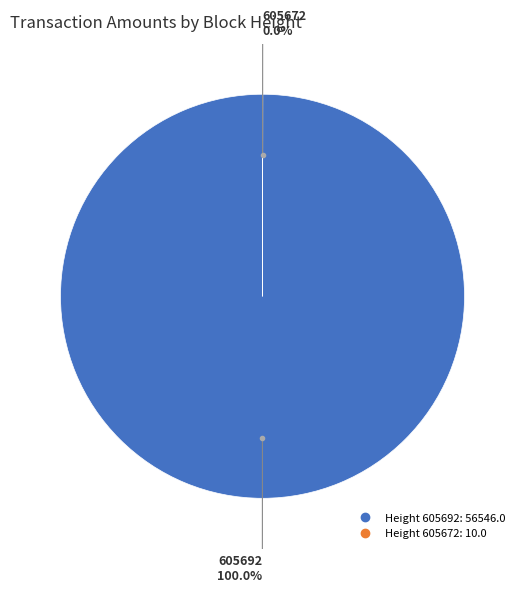

Does any single category account for the majority?

Yes